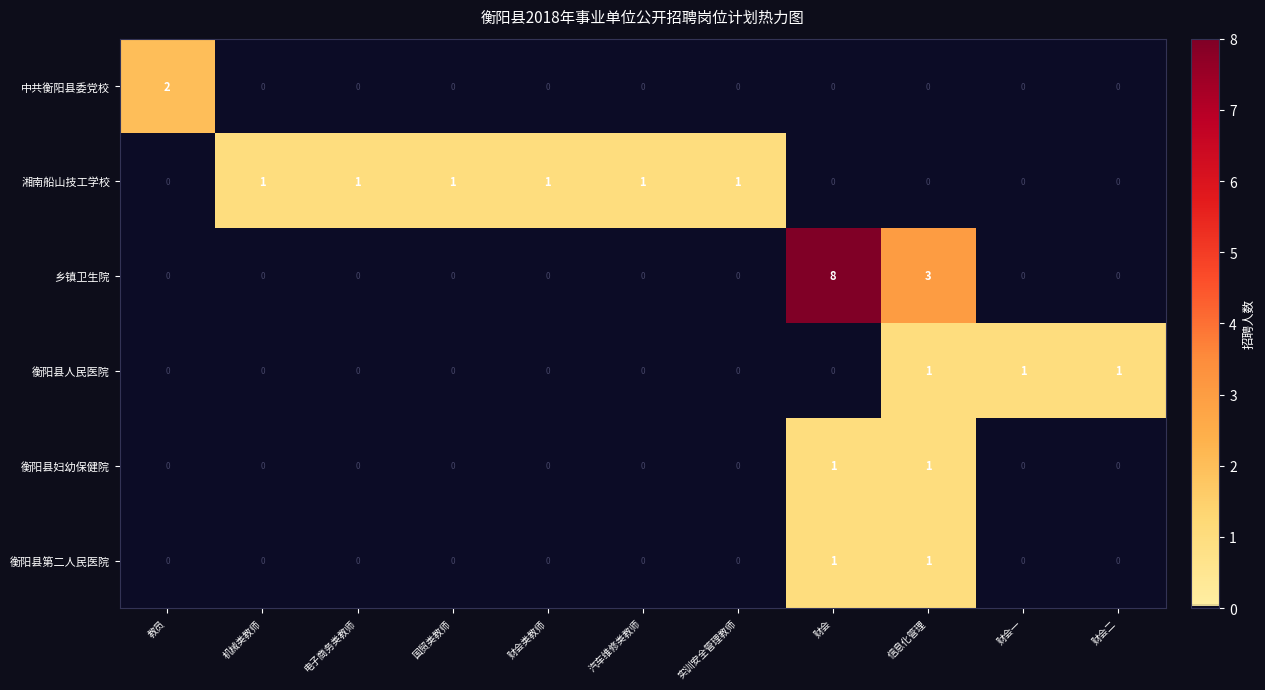

What is the sum of the 乡镇卫生院 values at 财会 and 机械类教师?

8